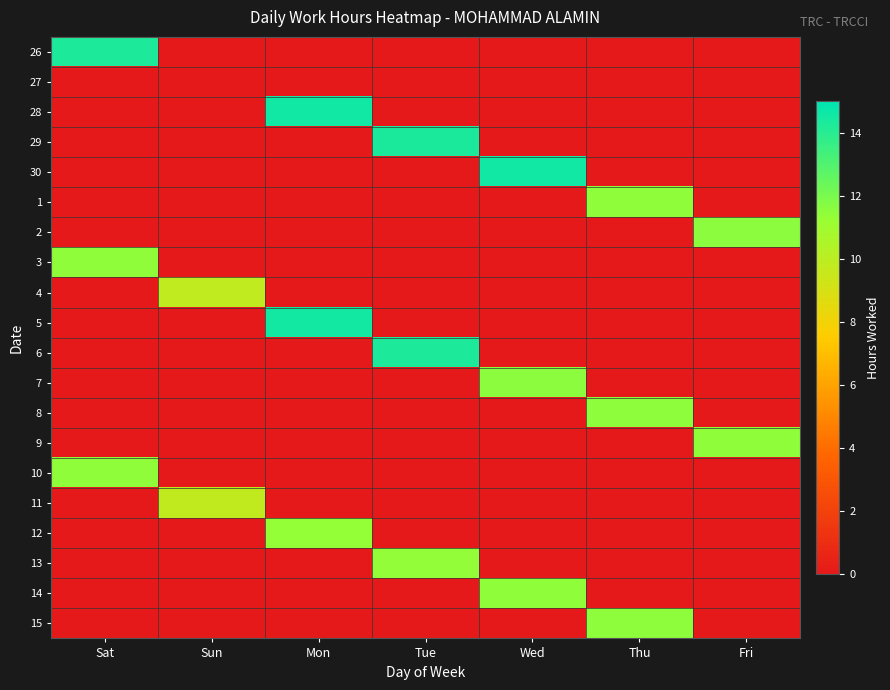

Which label corresponds to the smallest value in the chart?

Sun